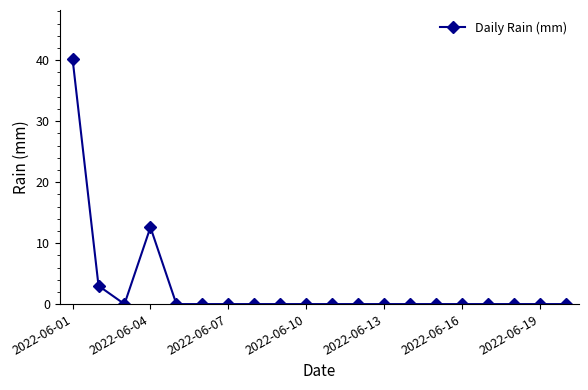

Does the chart display data point markers on the line(s)?

Yes